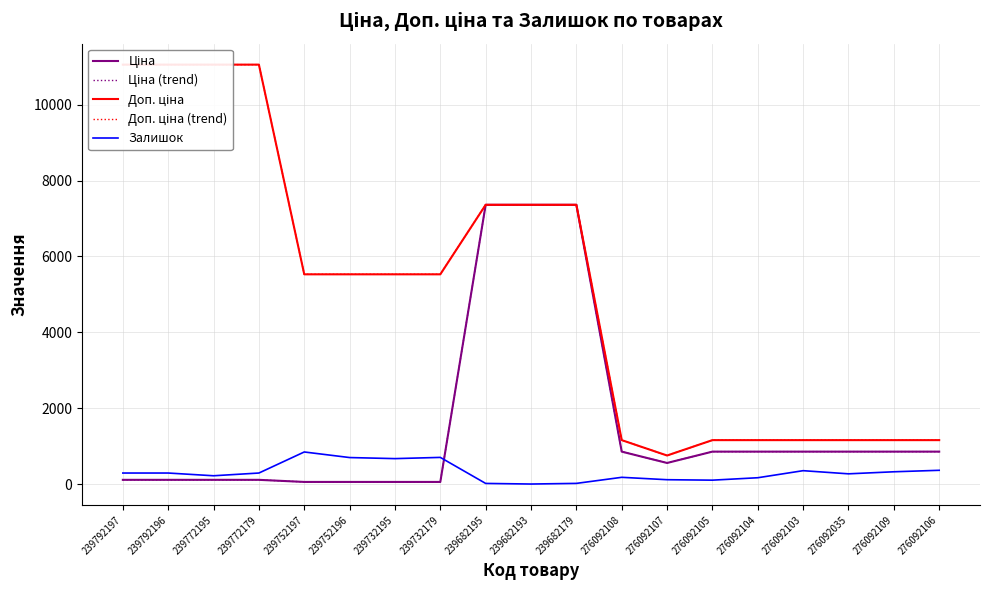

What is the sum of the Доп. ціна (trend) values at 239732179 and 276092035?

6685.3